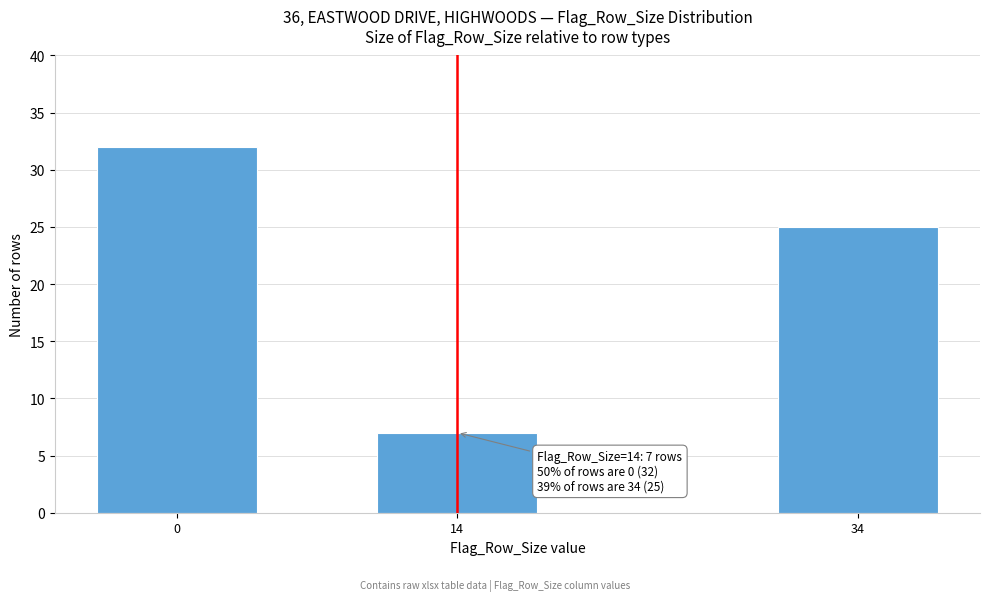

Reading left to right, transcribe all the data shown in this chart.

32	7	25